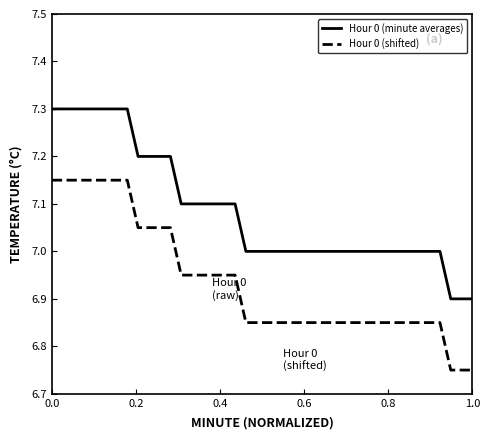

List the series in order of their overall mean, lowest first.

Hour 0 (shifted), Hour 0 (minute averages)